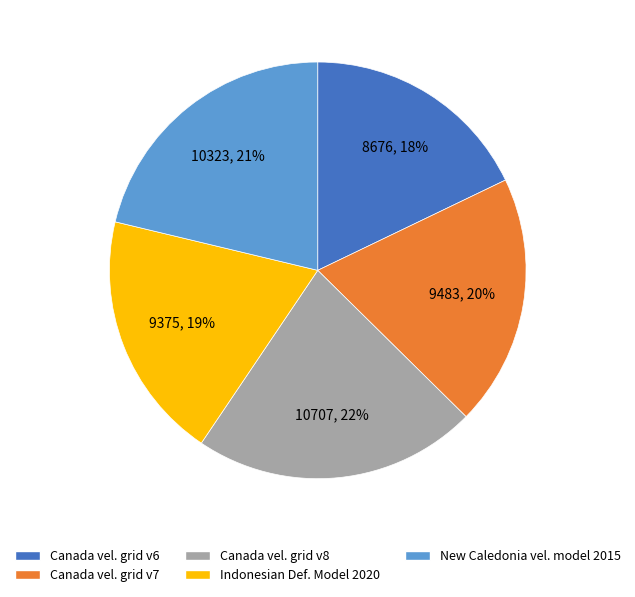

To the nearest percent, what is the difference between the largest and smallest slice percentages?

4%